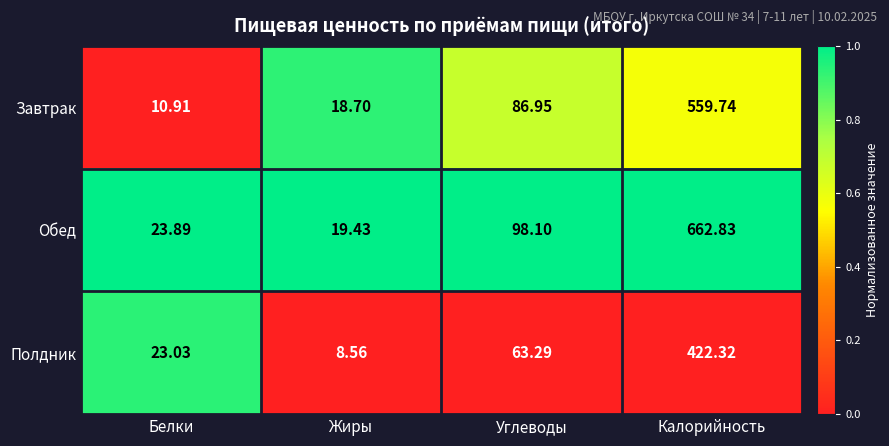

List the series in order of their overall mean, highest first.

Обед, Завтрак, Полдник